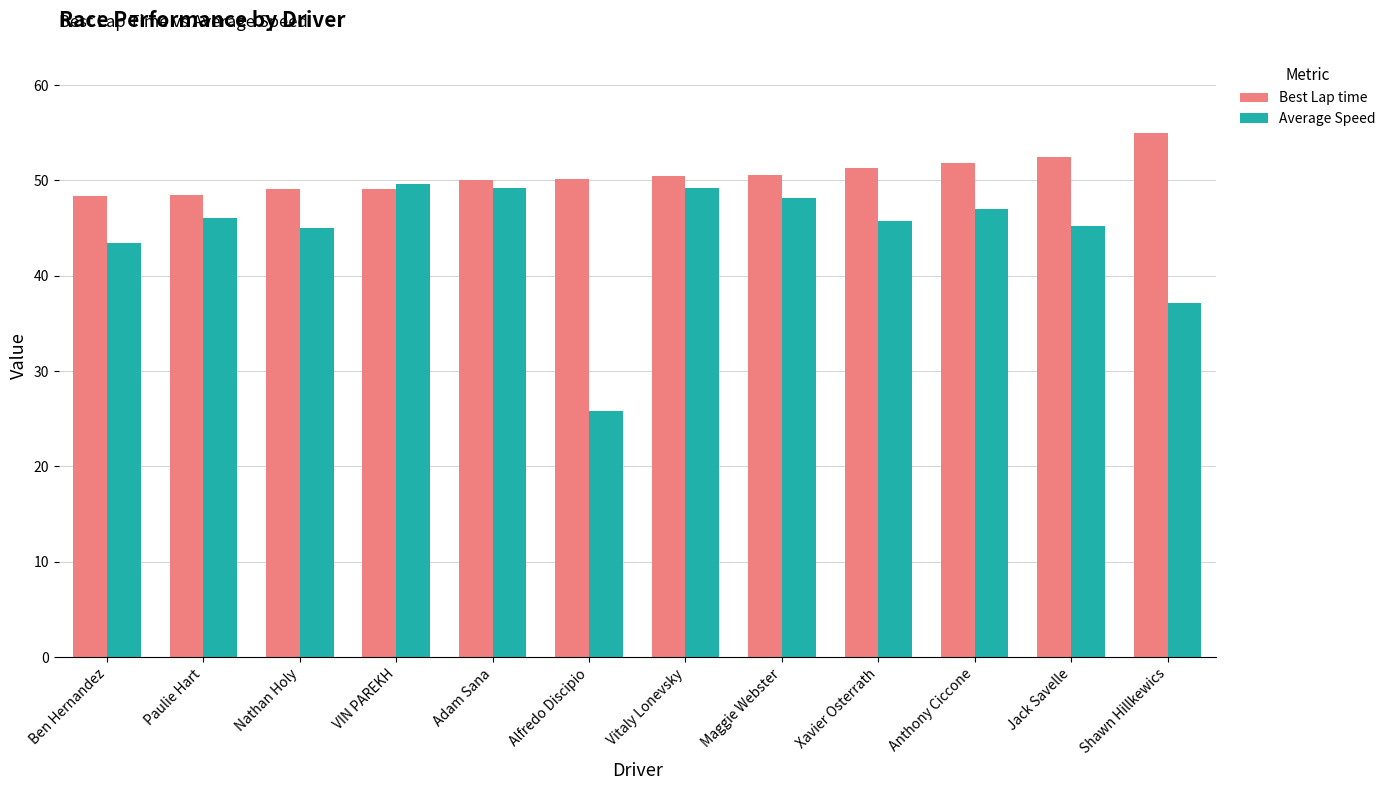

What is the label of the 8th bar from the left?

Maggie Webster